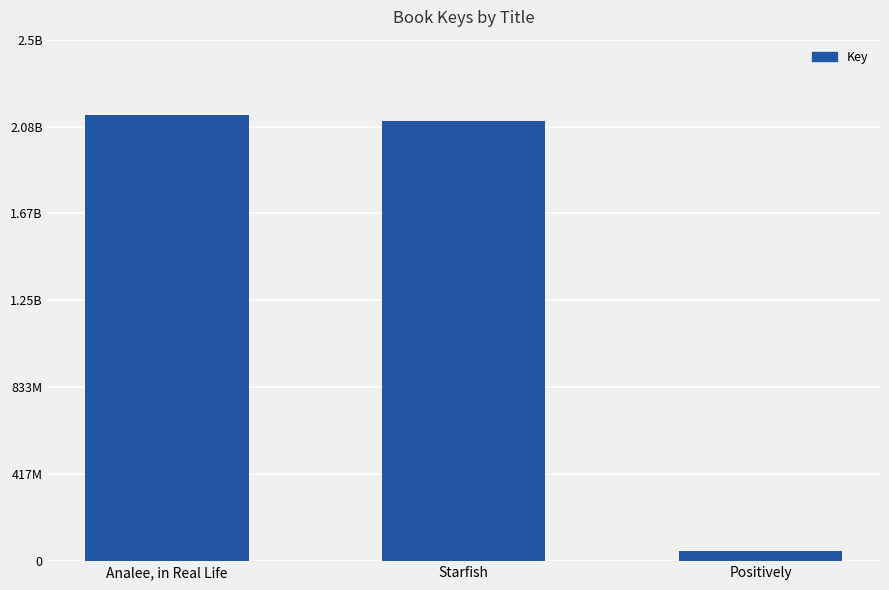

Which has a higher value, Positively or Starfish?

Starfish